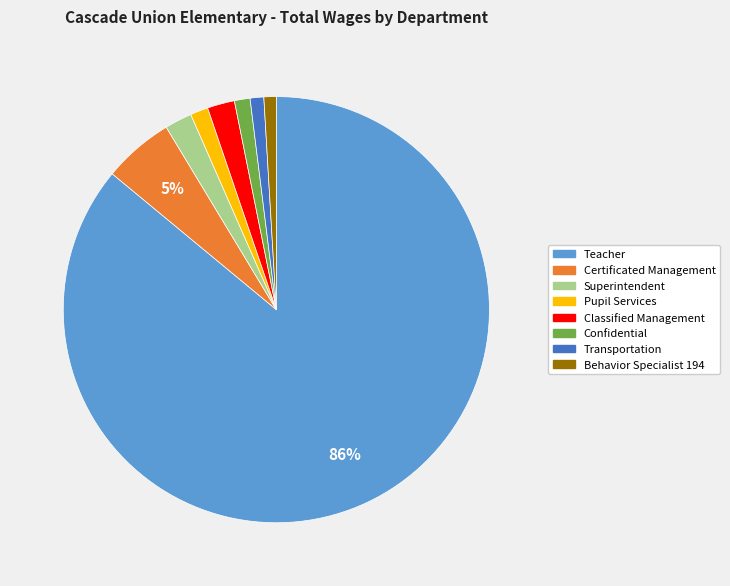

What is the largest slice in the pie chart?

Teacher